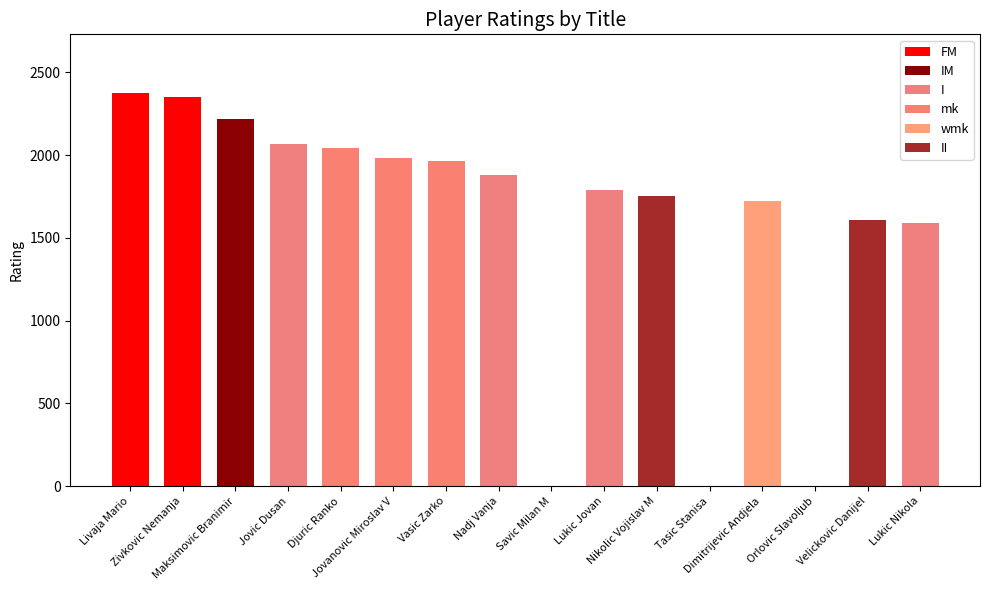

At how many categories does at least one series exceed 1480?

13